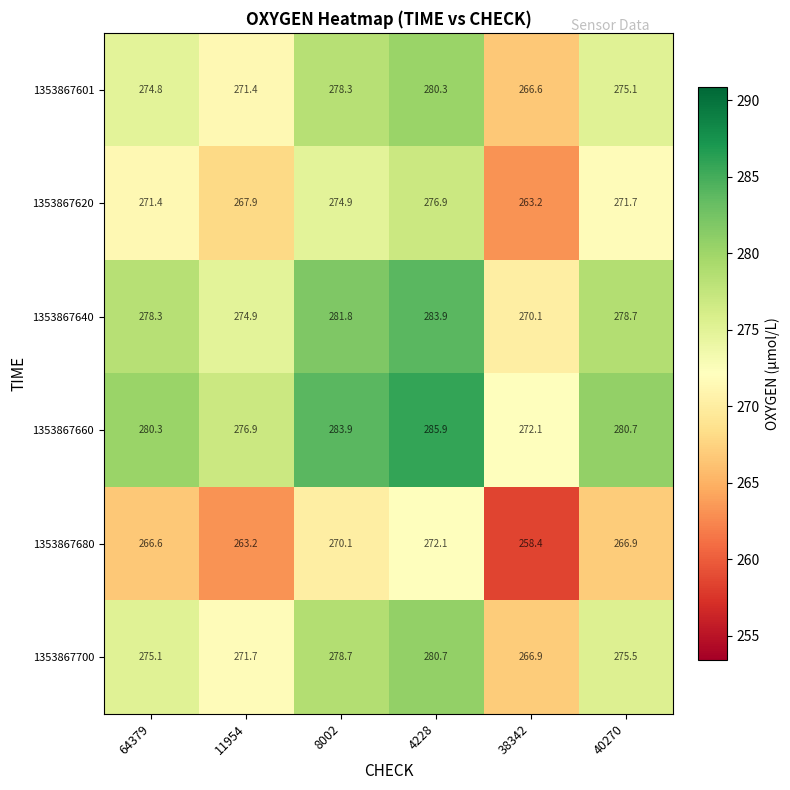

The 1353867680 series shows 75.2 at 4228. True or false?

False